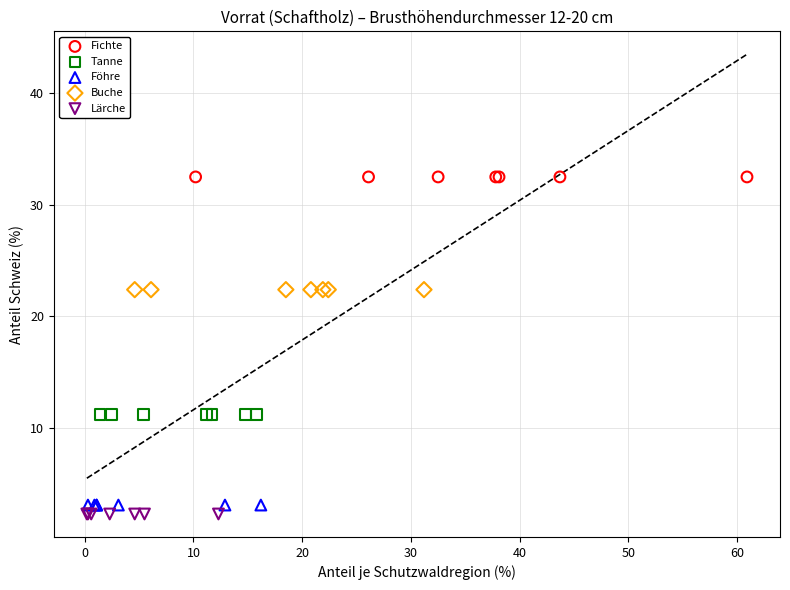

Which series reaches the maximum Y coordinate?

Fichte